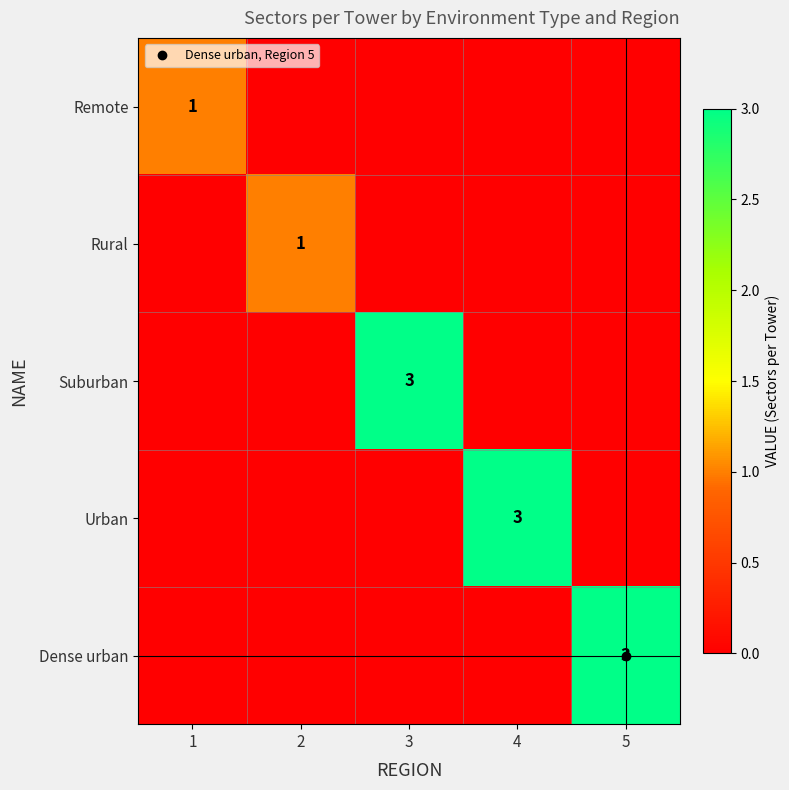

At which category is the sum across all series the highest?

3